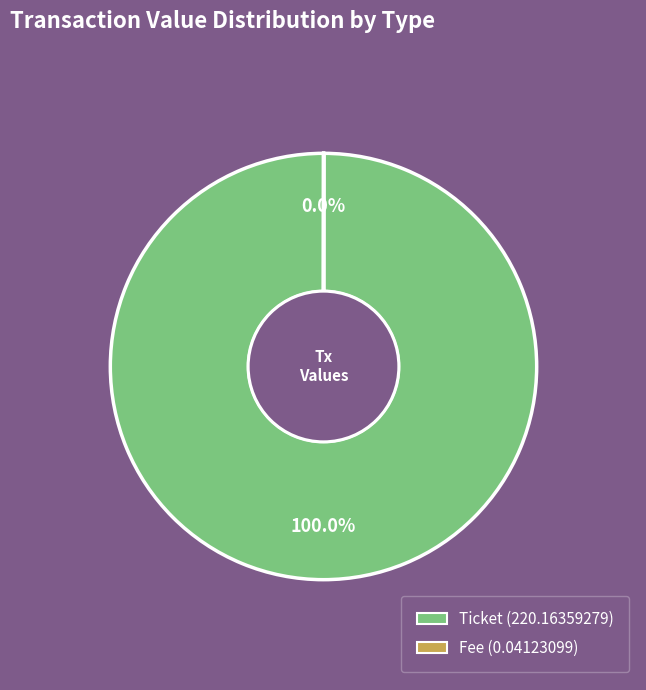

Does any single category account for the majority?

Yes